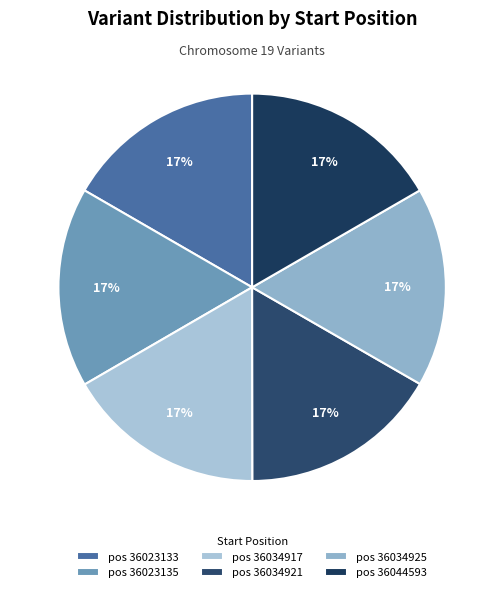

Rank the categories by value from lowest to highest.

36023133, 36034917, 36034921, 36034925, 36044593, 36023135